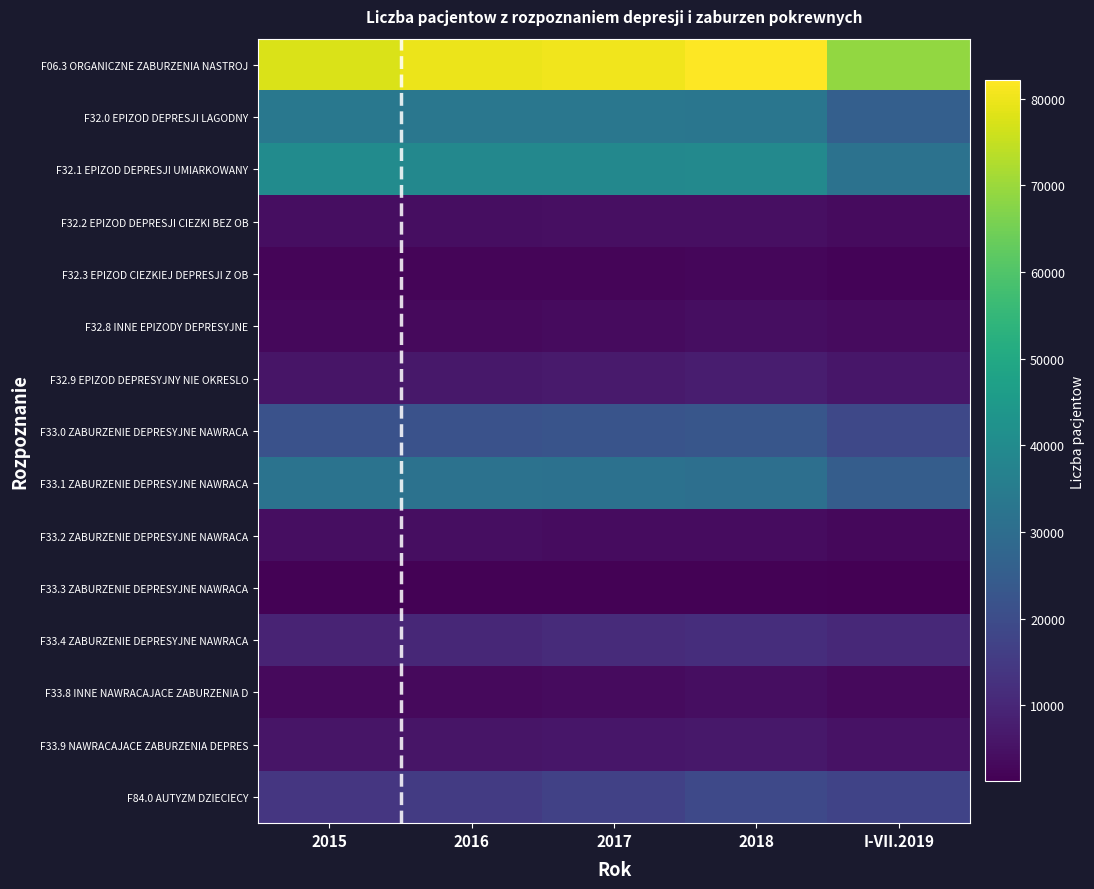

Which has a higher value, 2015 or 2016?

2016